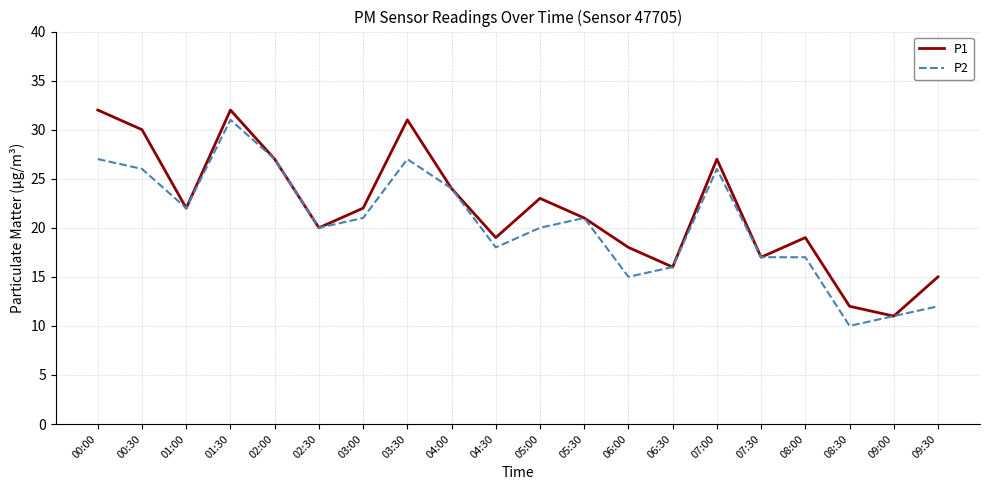

Reading left to right, extract all data points from this chart.

P1: 00:00=32	00:30=30	01:00=22	01:30=32	02:00=27	02:30=20	03:00=22	03:30=31	04:00=24	04:30=19	05:00=23	05:30=21	06:00=18	06:30=16	07:00=27	07:30=17	08:00=19	08:30=12	09:00=11	09:30=15
P2: 00:00=27	00:30=26	01:00=22	01:30=31	02:00=27	02:30=20	03:00=21	03:30=27	04:00=24	04:30=18	05:00=20	05:30=21	06:00=15	06:30=16	07:00=26	07:30=17	08:00=17	08:30=10	09:00=11	09:30=12